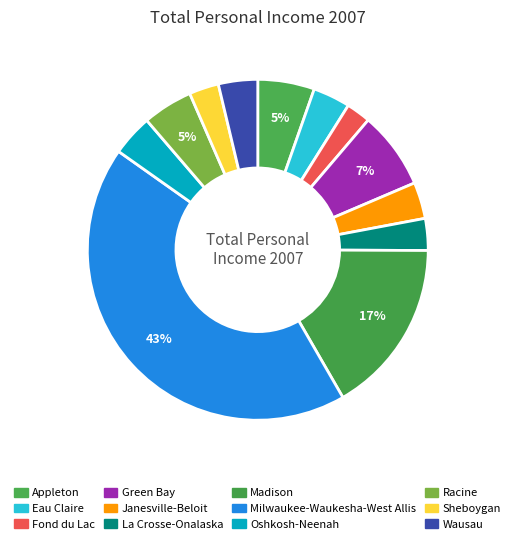

To the nearest percent, what percentage of the pie is Racine?

5%